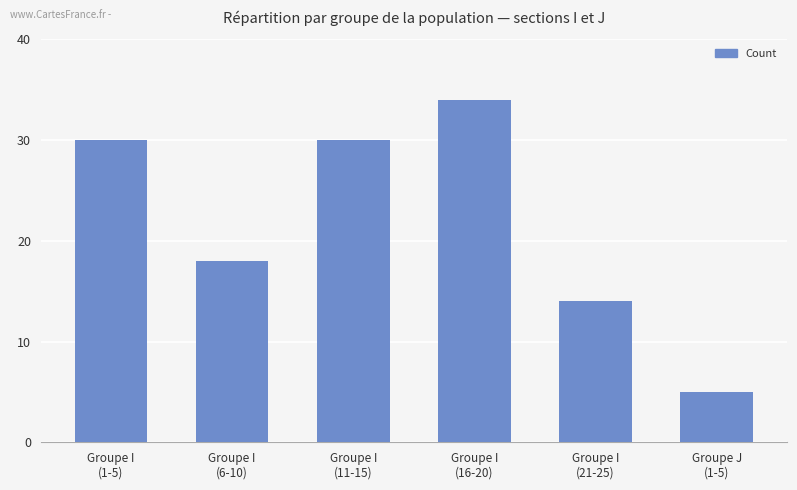

What is the value of the 1st bar from the left?

30